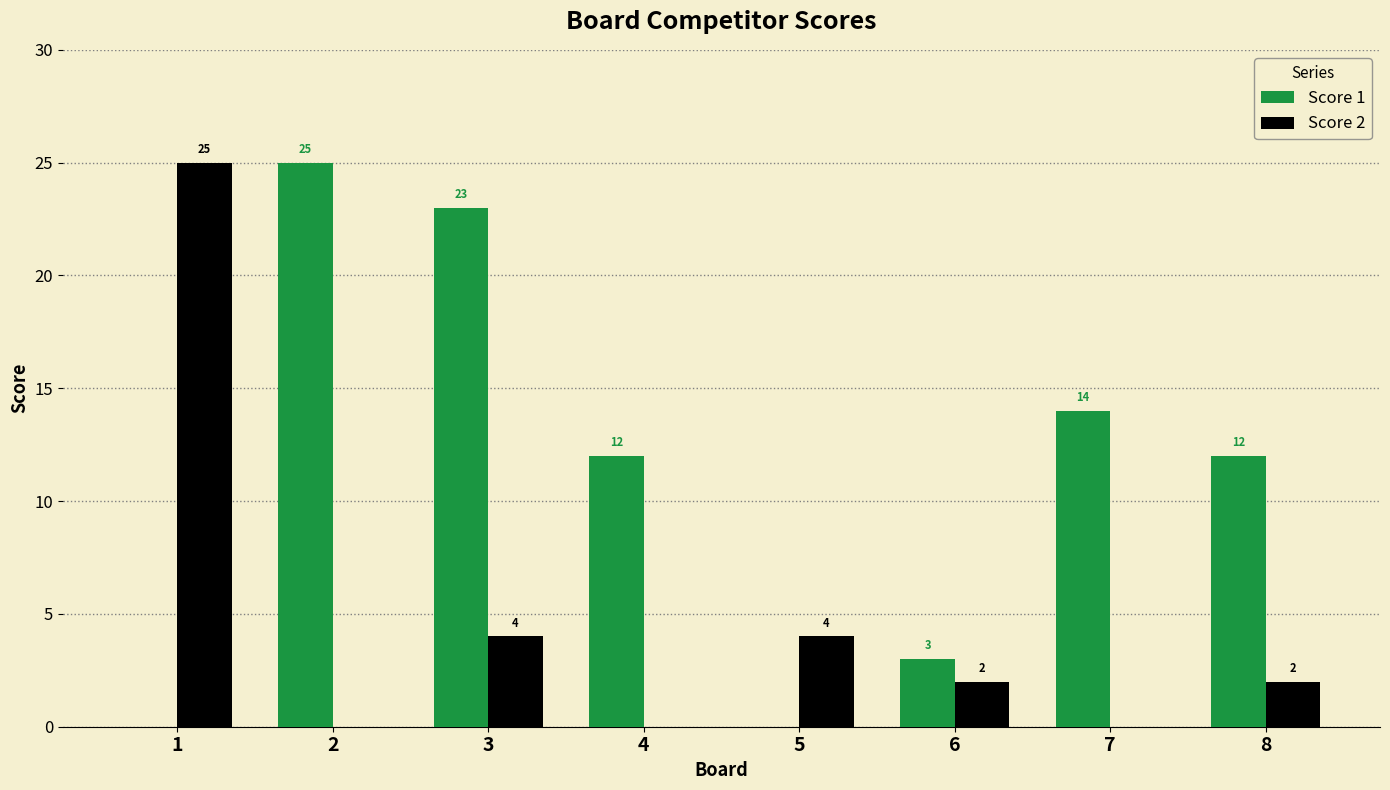

What is the difference between the Score 1 values at 1 and 4?

12